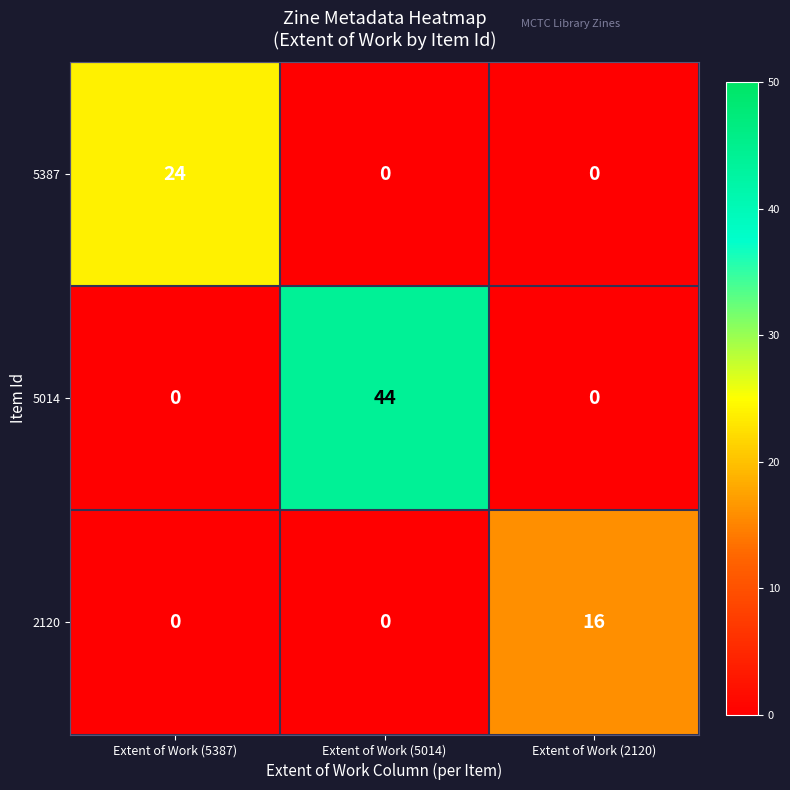

At which category is the sum across all series the highest?

Extent of Work (5014)